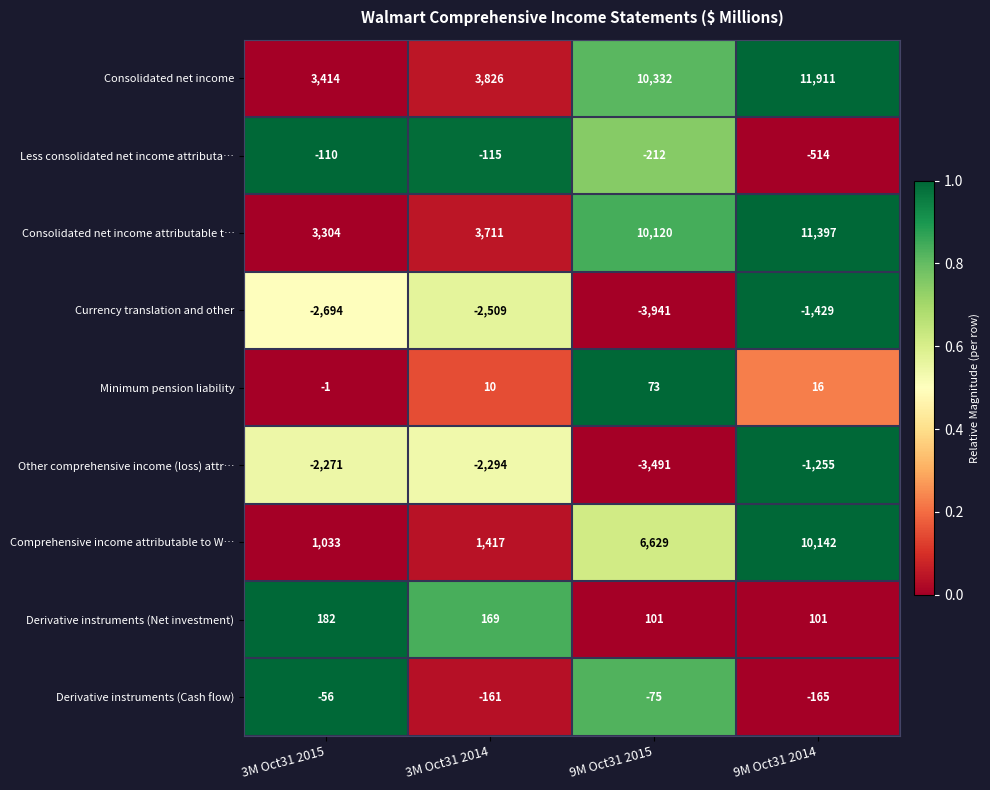

Where is Less consolidated net income attributa… nearest to the value -312?

9M Oct31 2015